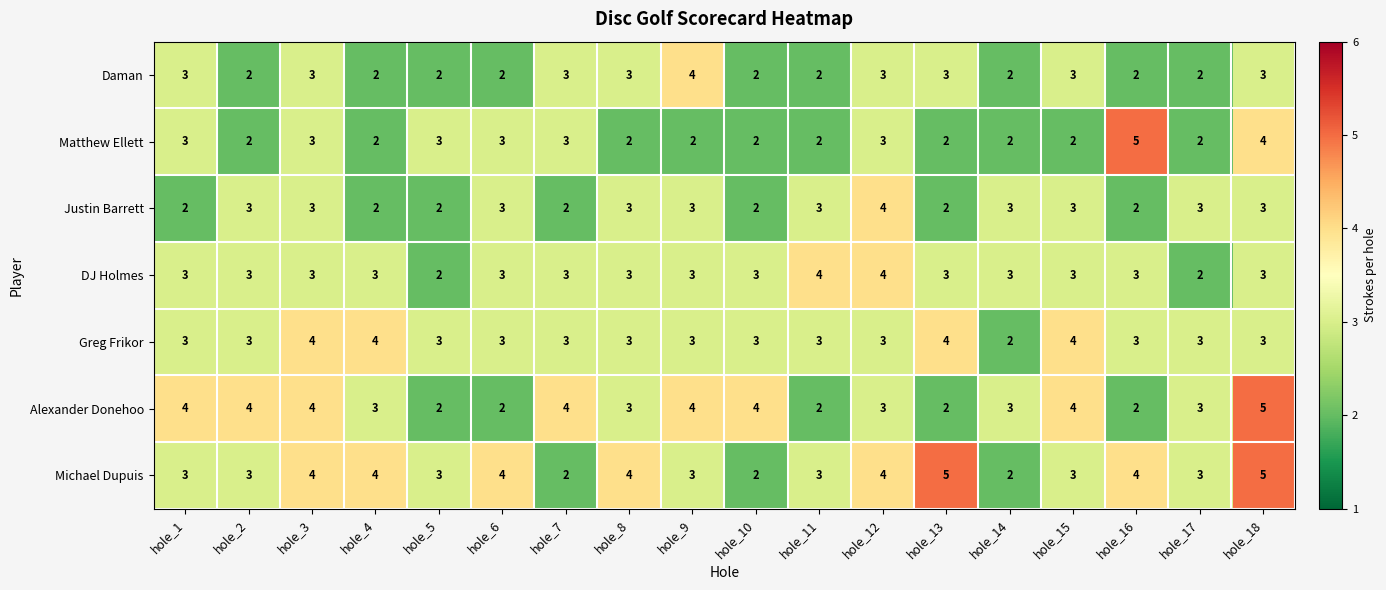

Between hole_5 and hole_10, which series saw the biggest shift?

Alexander Donehoo